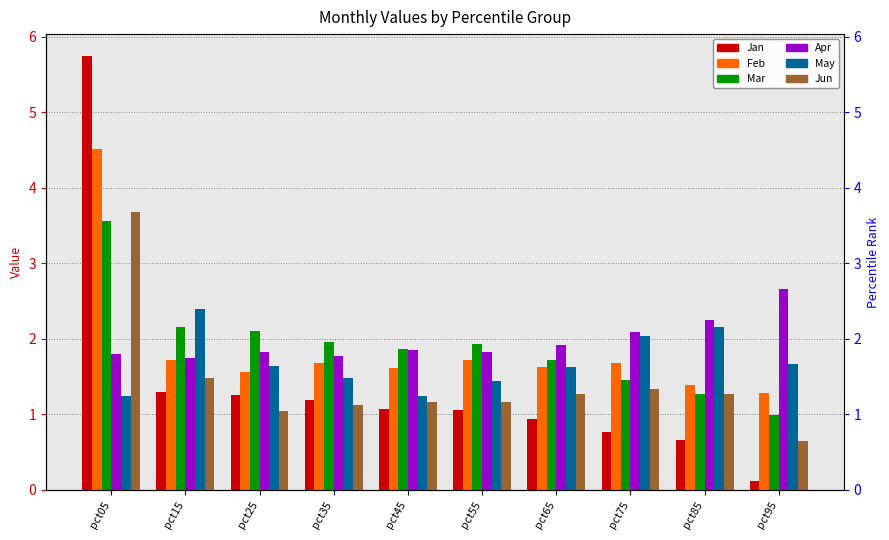

Which category has the highest value across all series?

pct05